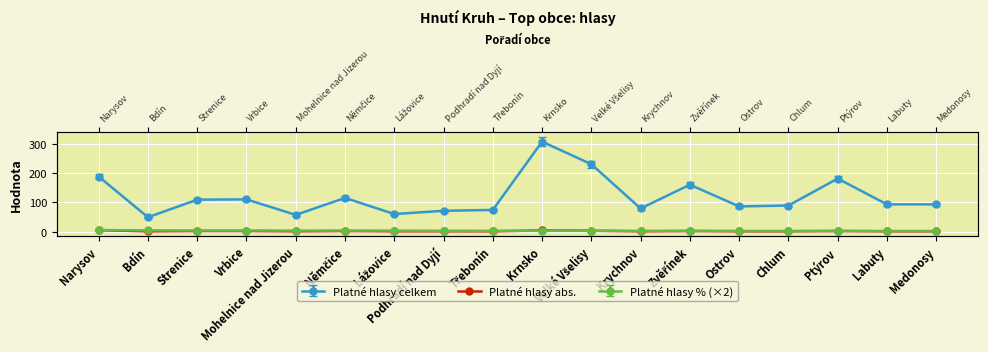

Is it true that Platné hlasy celkem equals 57.0 at Mohelnice nad Jizerou?

True